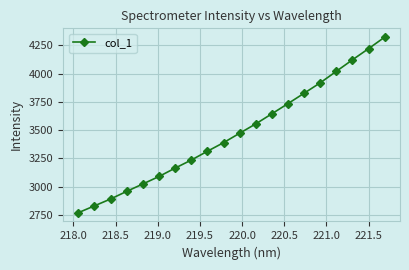

True or false: there are more than 1 points higher than both neighbors.

False